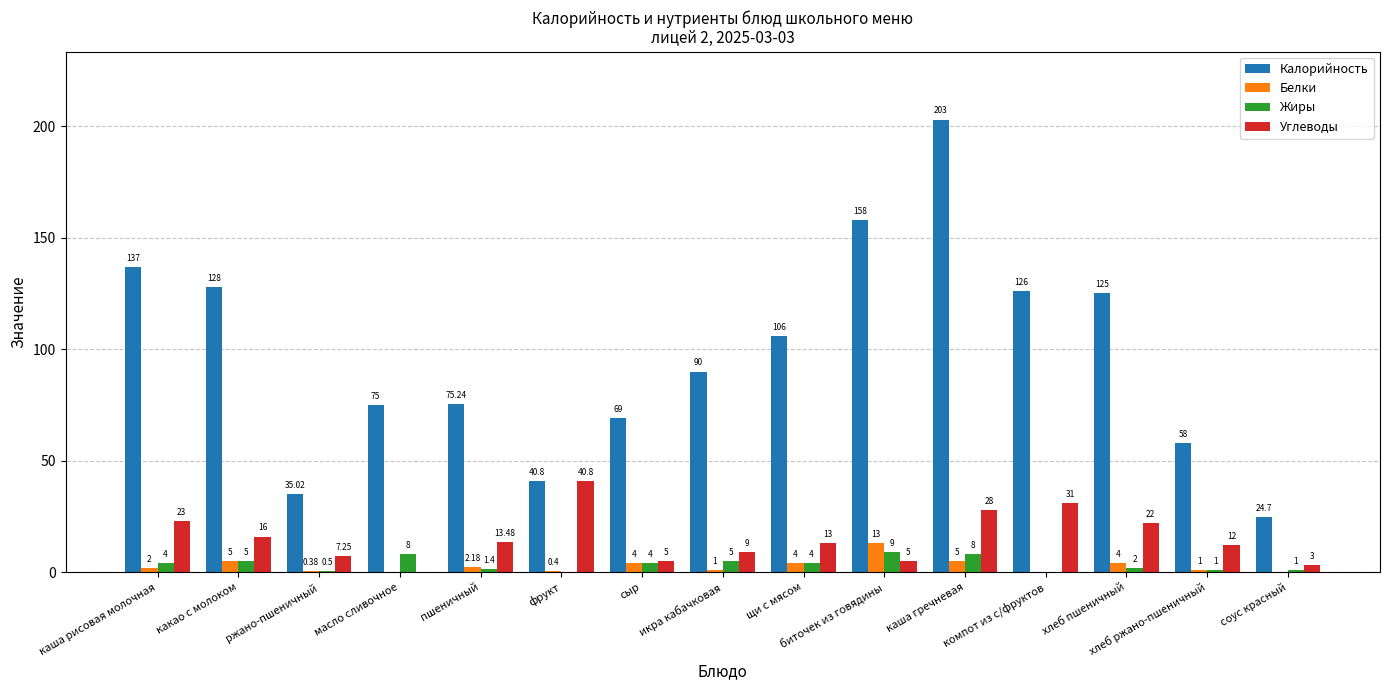

The Жиры series shows 4.0 at каша рисовая молочная. True or false?

True